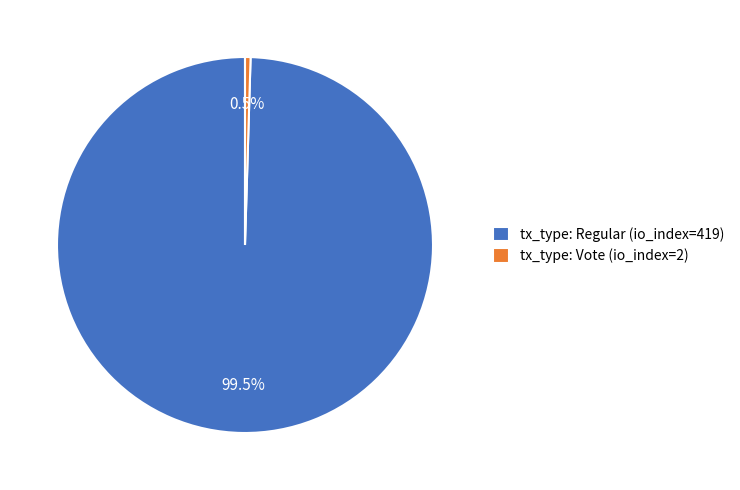

What percentage do tx_type: Vote (io_index=2) and tx_type: Regular (io_index=419) together represent?

100.0%